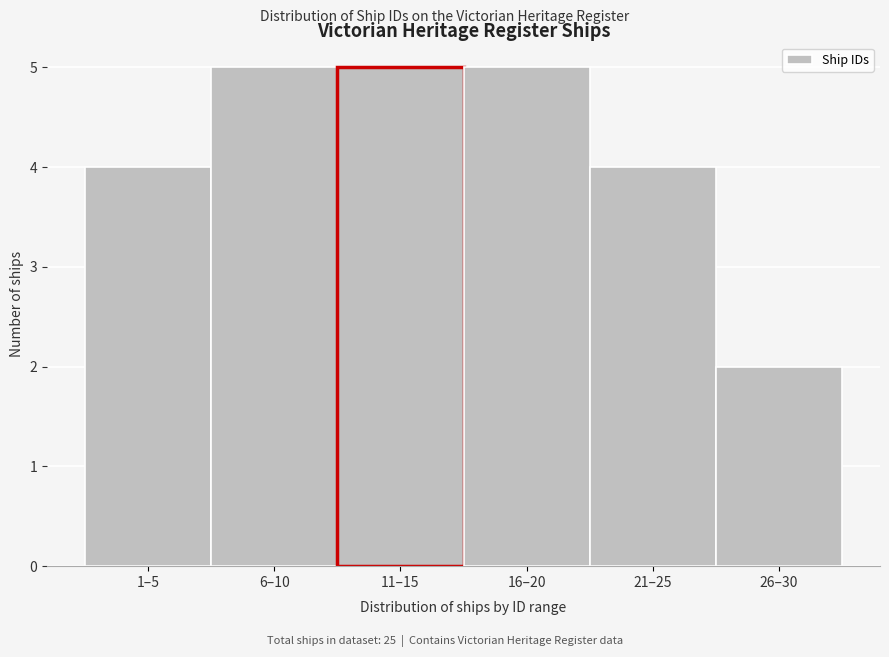

Reading right to left, transcribe all the data shown in this chart.

26–30=2	21–25=4	16–20=5	11–15=5	6–10=5	1–5=4